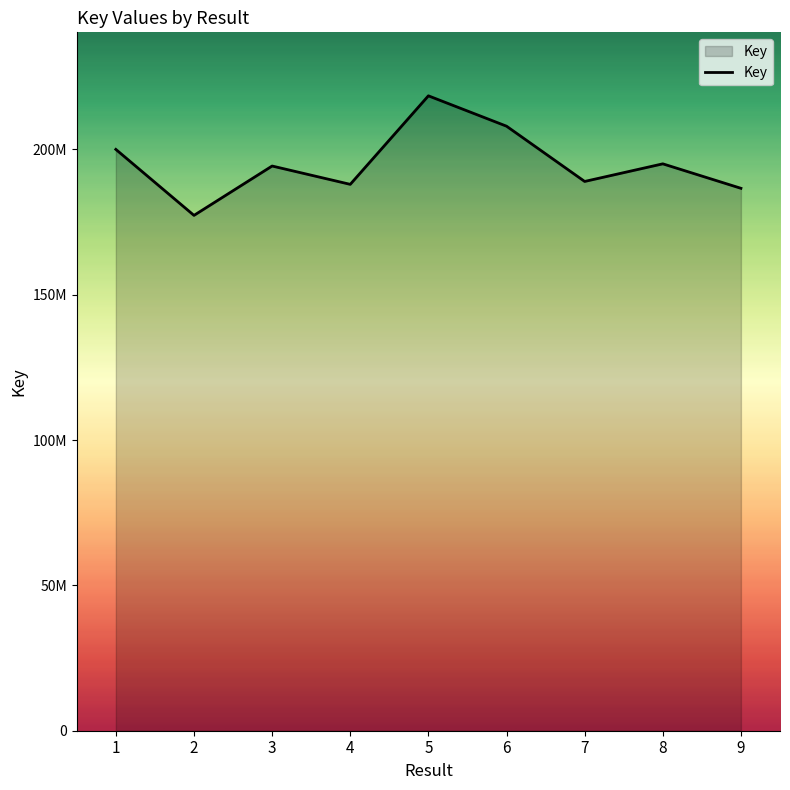

The value at 7 is 291969455. True or false?

False